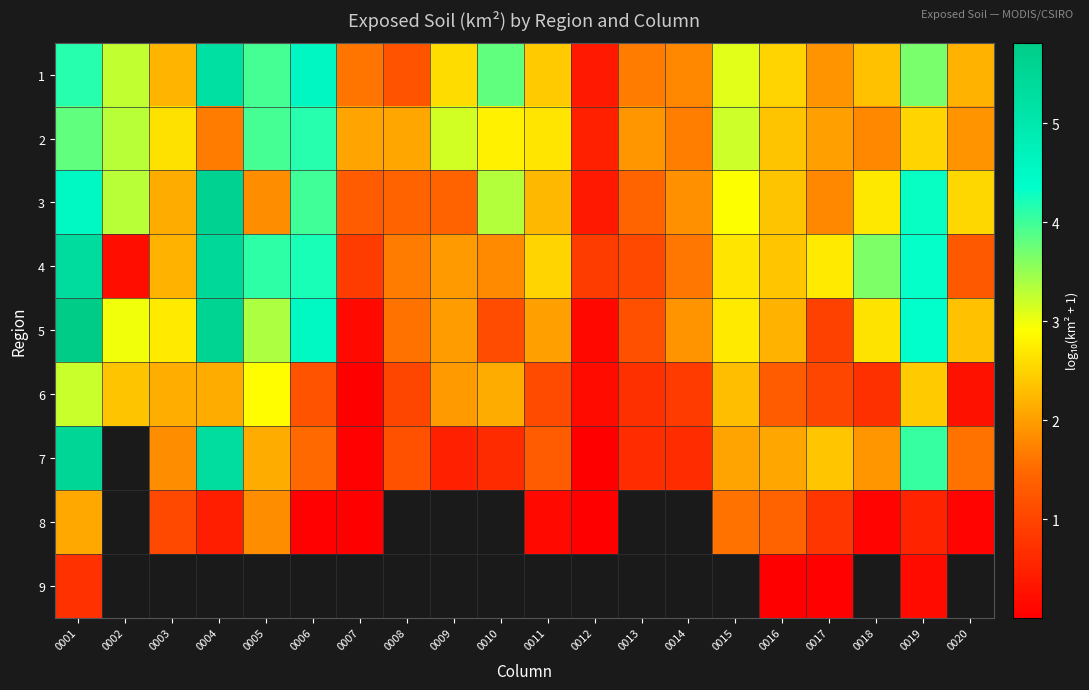

At which category is the sum across all series the highest?

0001